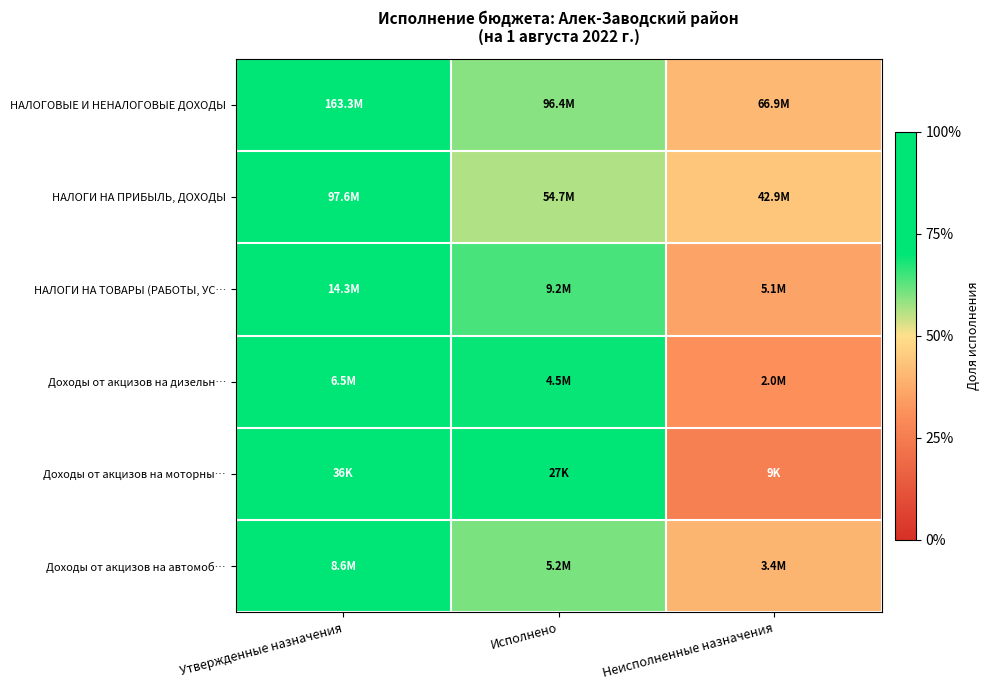

Reading left to right, transcribe all the data shown in this chart.

НАЛОГОВЫЕ И НЕНАЛОГОВЫЕ ДОХОДЫ: Утвержденные назначения=1.0	Исполнено=0.6	Неисполненные назначения=0.4
НАЛОГИ НА ПРИБЫЛЬ, ДОХОДЫ: Утвержденные назначения=1.0	Исполнено=0.6	Неисполненные назначения=0.4
НАЛОГИ НА ТОВАРЫ (РАБОТЫ, УС…: Утвержденные назначения=1.0	Исполнено=0.6	Неисполненные назначения=0.4
Доходы от акцизов на дизельн…: Утвержденные назначения=1.0	Исполнено=0.7	Неисполненные назначения=0.3
Доходы от акцизов на моторны…: Утвержденные назначения=1.0	Исполнено=0.7	Неисполненные назначения=0.3
Доходы от акцизов на автомоб…: Утвержденные назначения=1.0	Исполнено=0.6	Неисполненные назначения=0.4